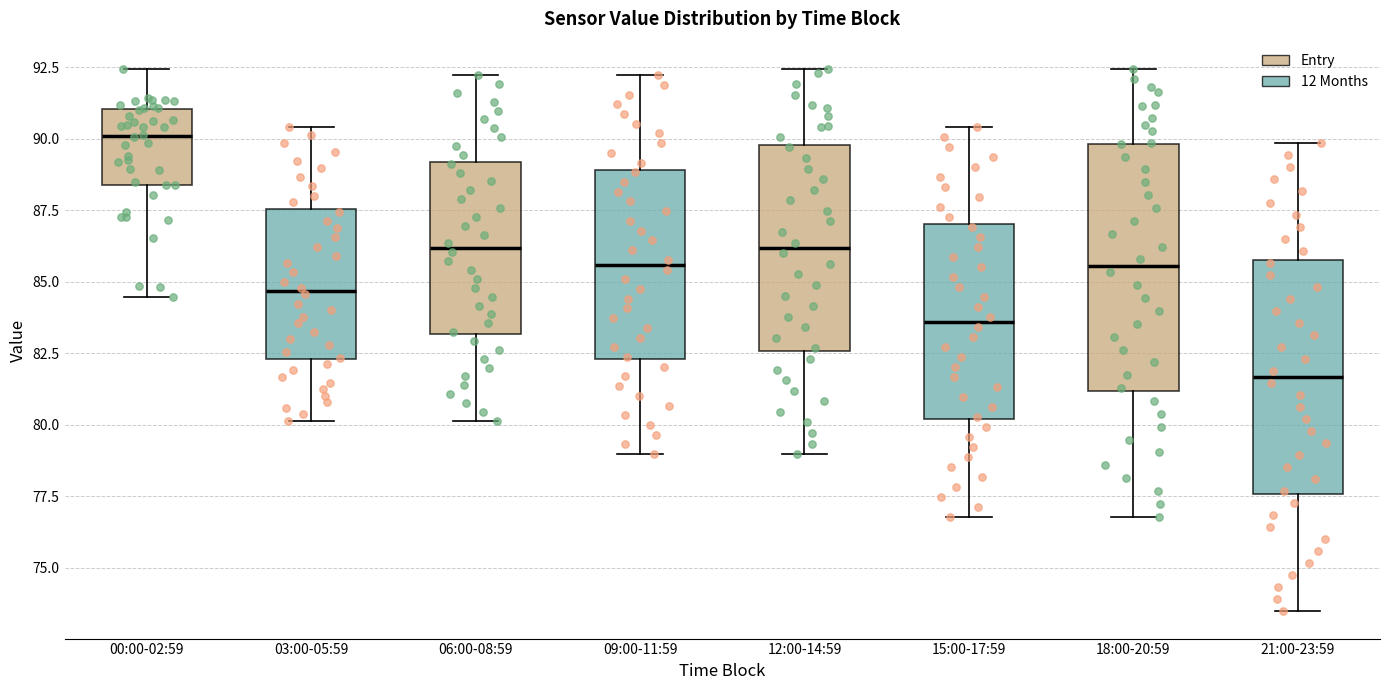

Reading left to right, transcribe this box plot: for each box, give where its median line is, the range the box spans, and where its two whiskers end, as read against the y-axis. The values are not printed on the chart, so give them approximately, as read against the axis.

00:00-02:59: median 90.0, box 88.5 to 91.0, whiskers 84.5 to 92.5
03:00-05:59: median 84.5, box 82.5 to 87.5, whiskers 80.0 to 90.5
06:00-08:59: median 86.0, box 83.0 to 89.0, whiskers 80.0 to 92.0
09:00-11:59: median 85.5, box 82.5 to 89.0, whiskers 79.0 to 92.0
12:00-14:59: median 86.0, box 82.5 to 90.0, whiskers 79.0 to 92.5
15:00-17:59: median 83.5, box 80.0 to 87.0, whiskers 77.0 to 90.5
18:00-20:59: median 85.5, box 81.0 to 90.0, whiskers 77.0 to 92.5
21:00-23:59: median 81.5, box 77.5 to 86.0, whiskers 73.5 to 90.0